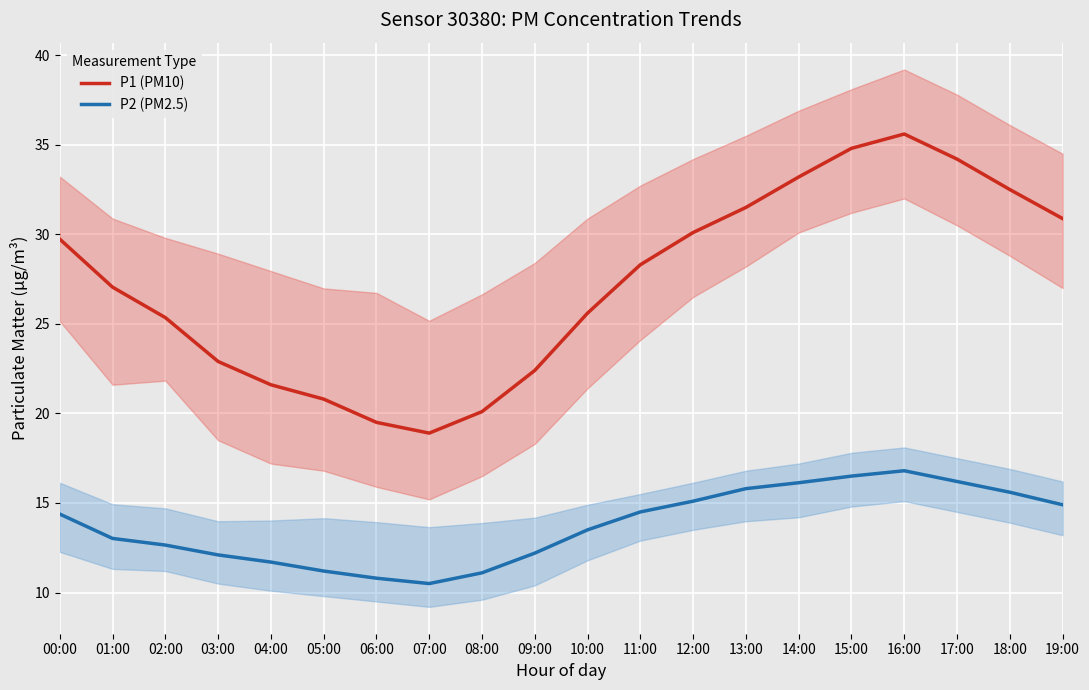

At which category is the sum across all series the highest?

16:00